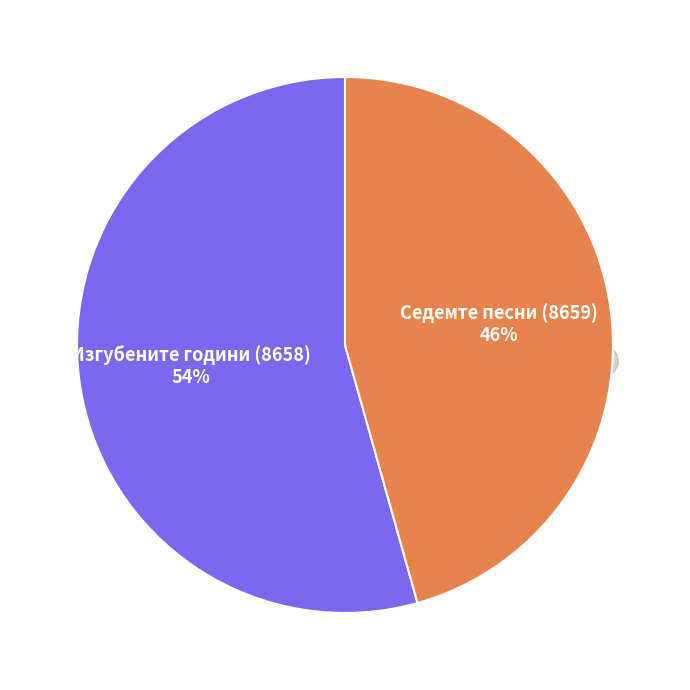

How many segments does this pie chart have?

2